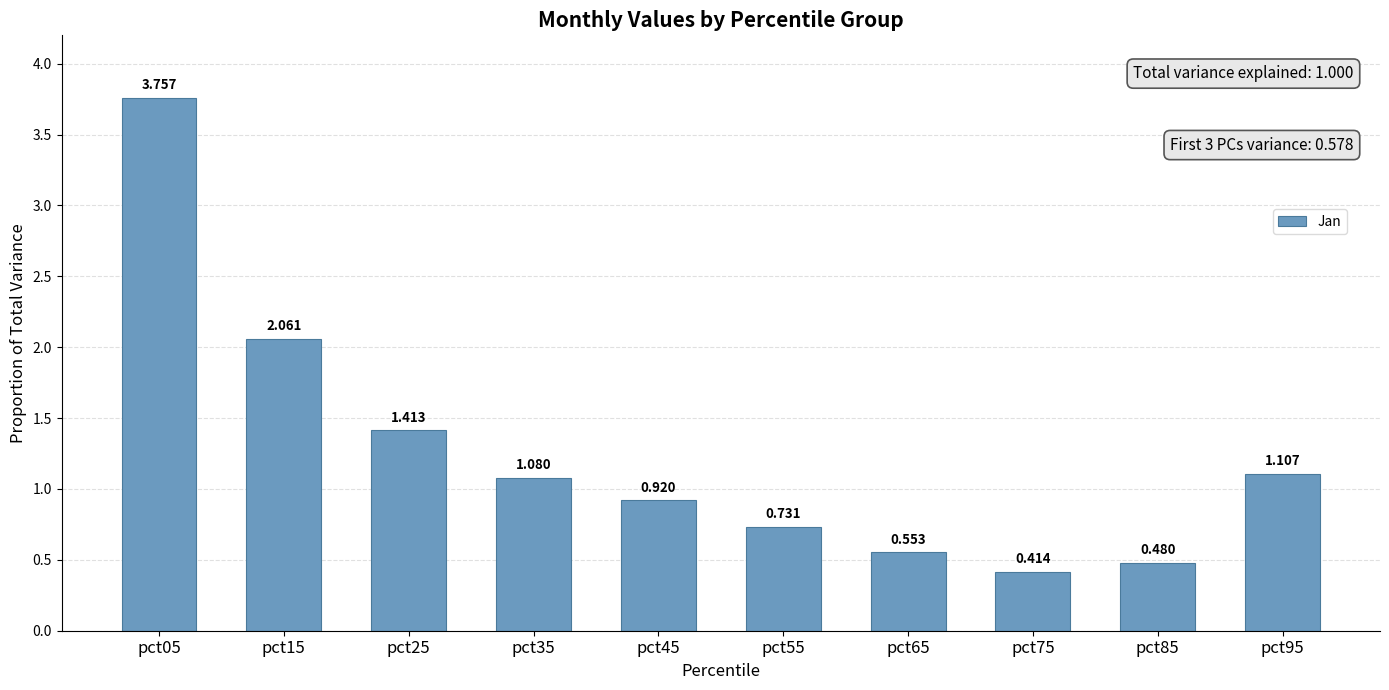

What is the value of the 4th bar from the left?

1.1